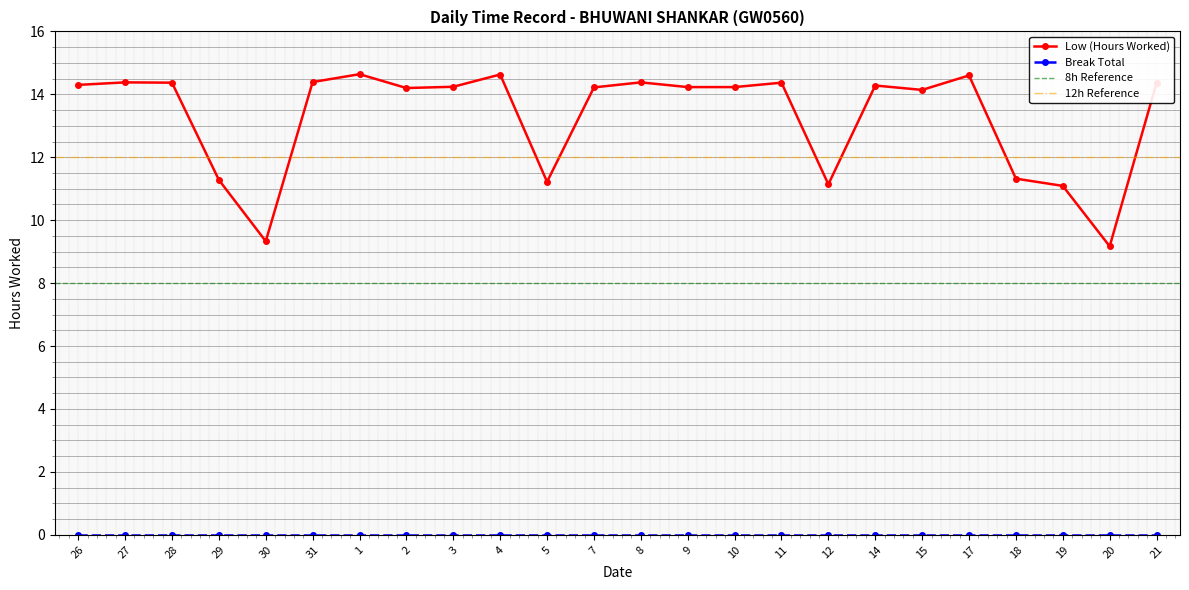

At which label does the data first exceed 14?

26